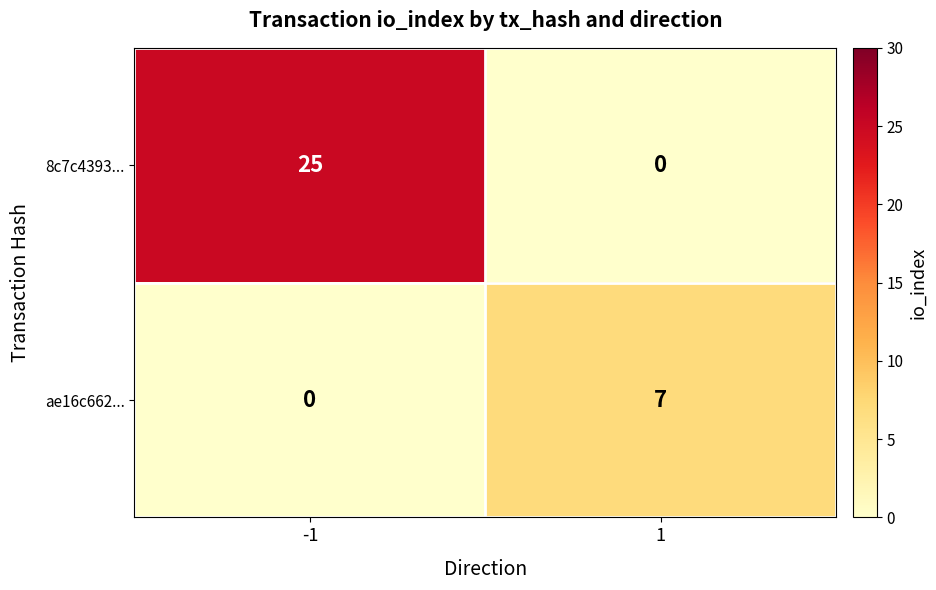

List the series in order of their peak value, lowest first.

ae16c662..., 8c7c4393...